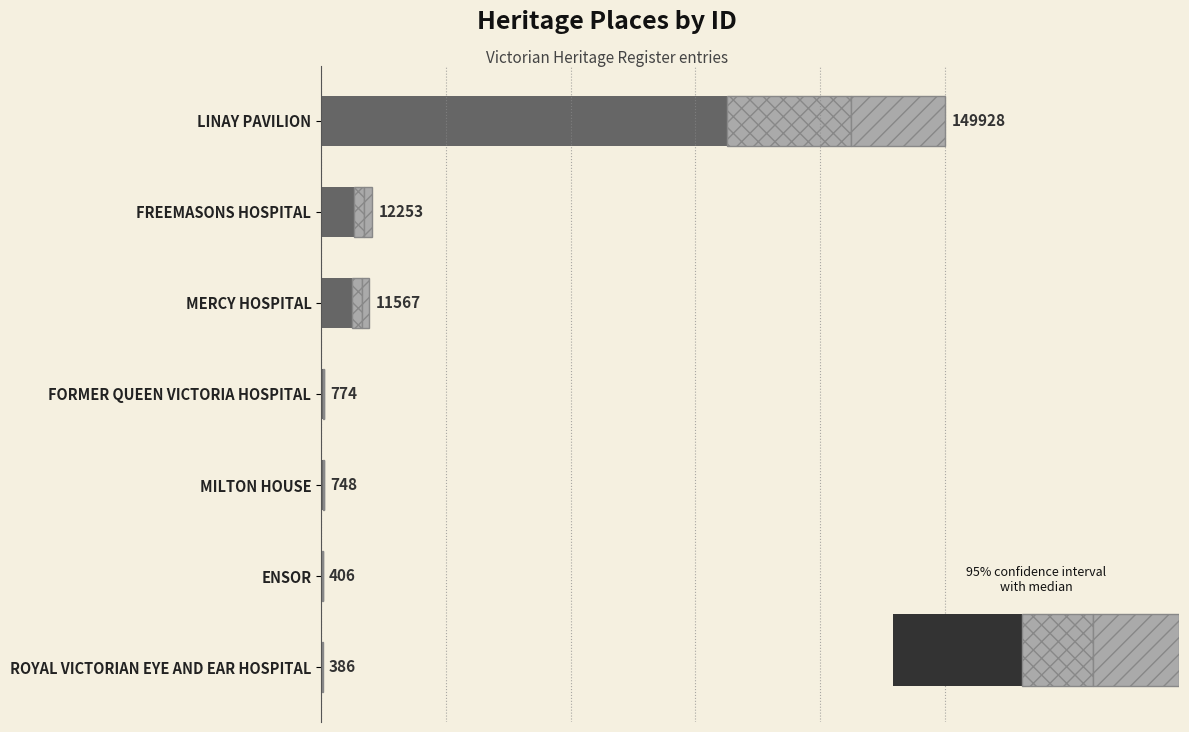

What is the difference between the maximum and minimum values in the ID (crosshatch) series?

29908.4